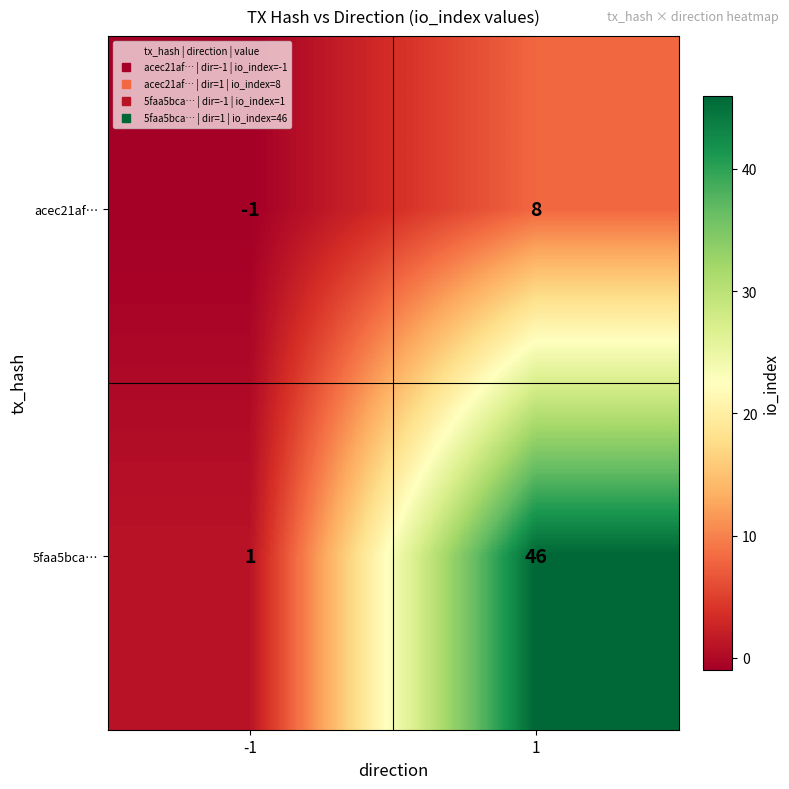

Which category has the lowest value across all series?

-1